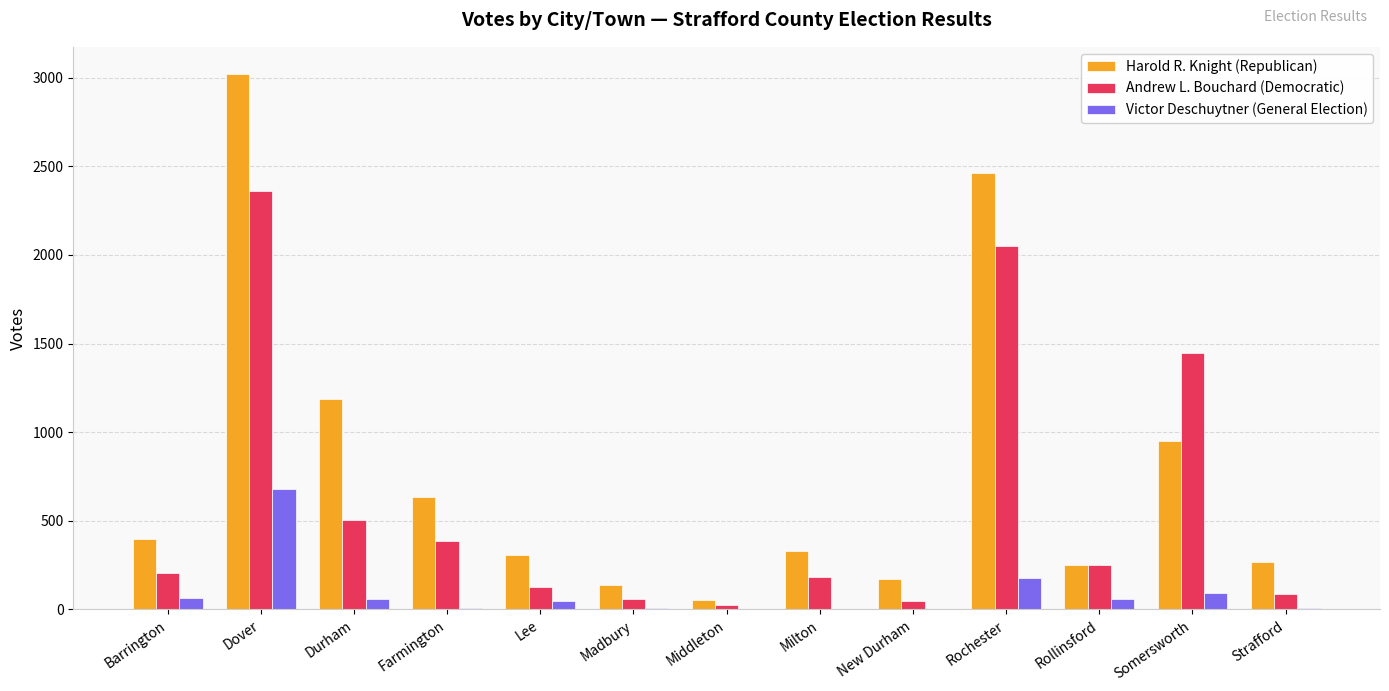

Which series has the largest total across all categories?

Harold R. Knight (Republican)